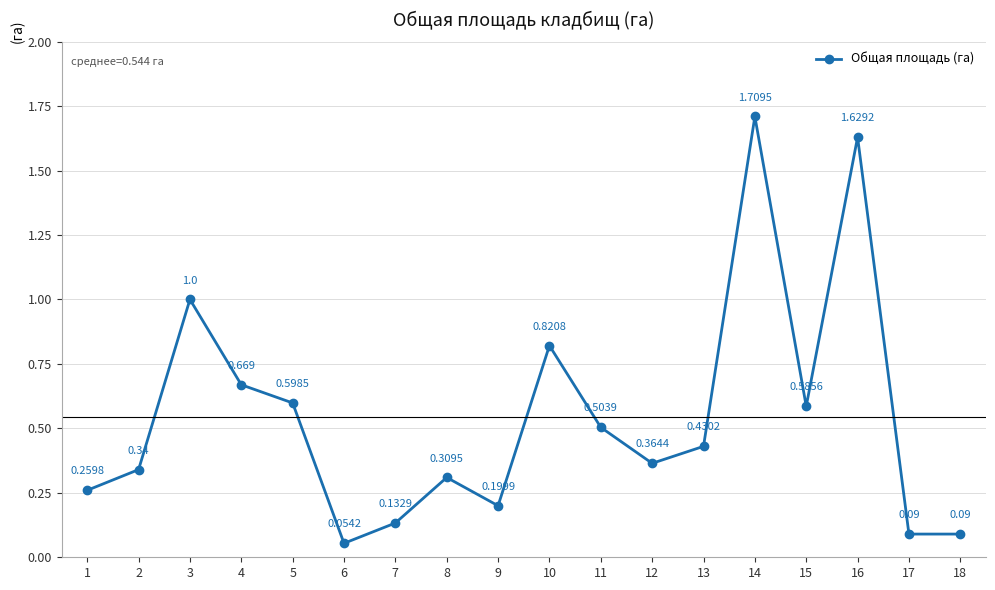

How many data points does each series have?

18